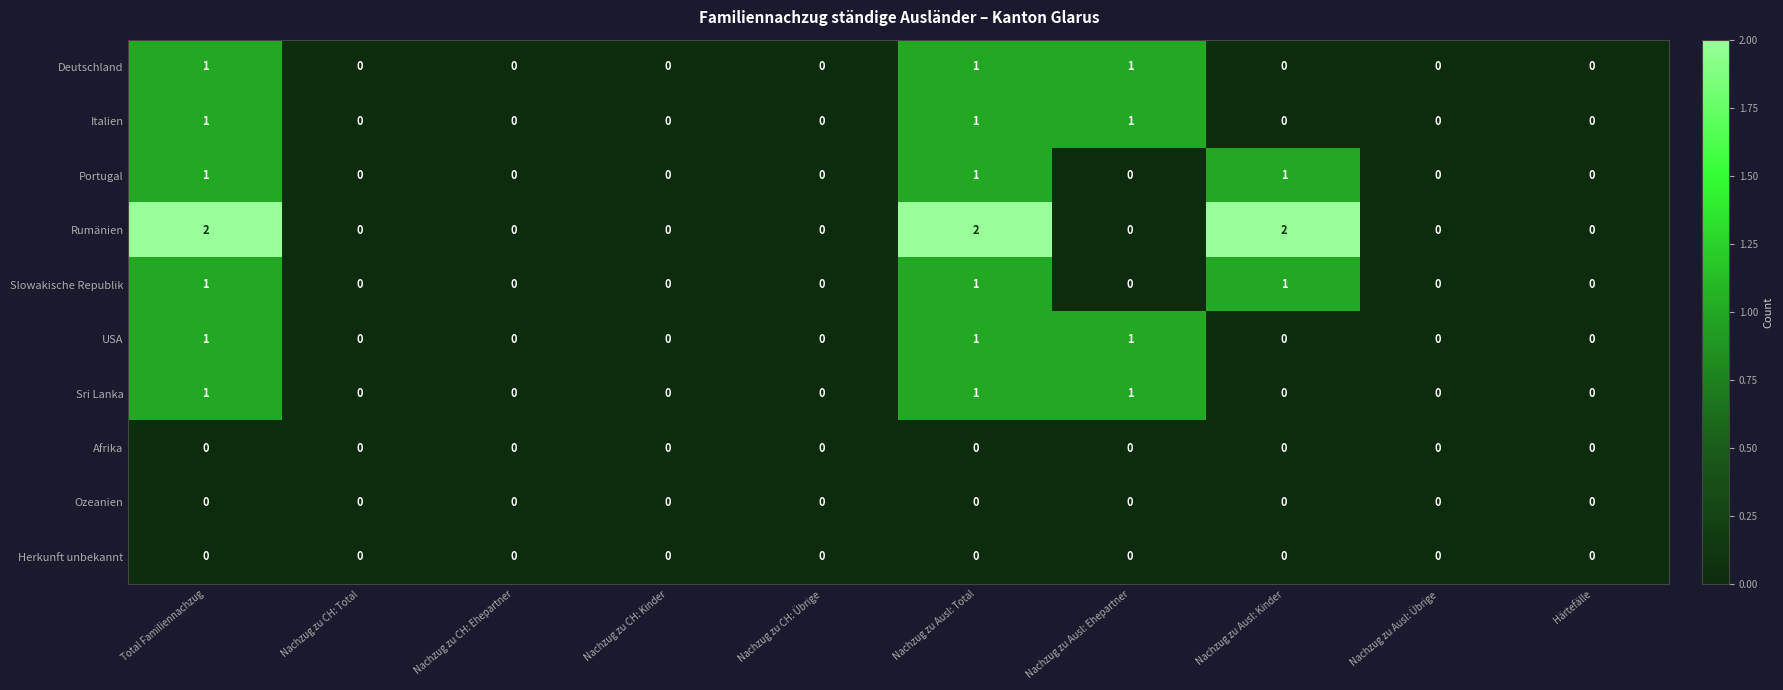

Count the Deutschland values in the range 0 to 1.

10